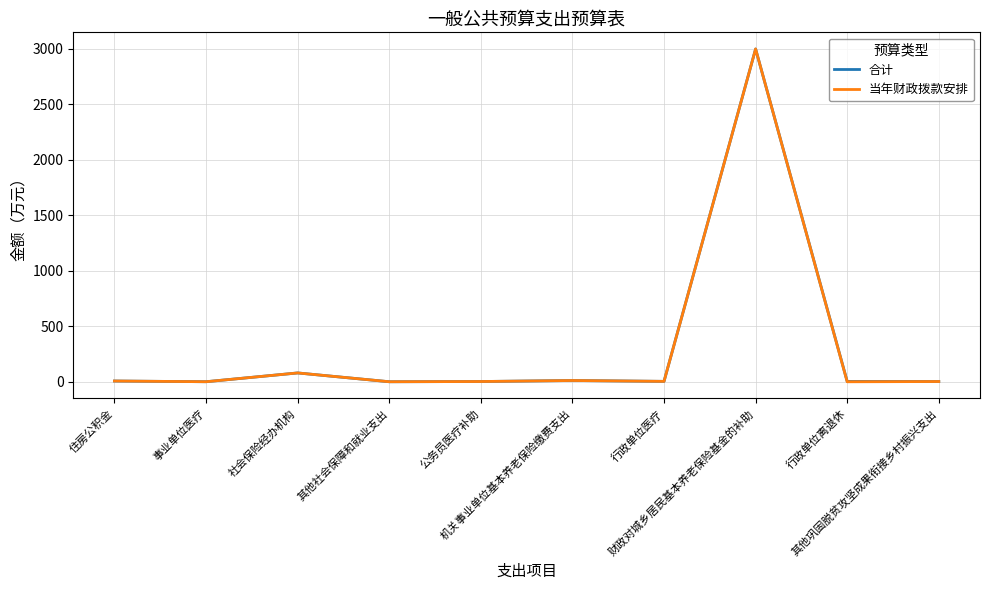

What is the lowest value of the 合计 series?

0.3